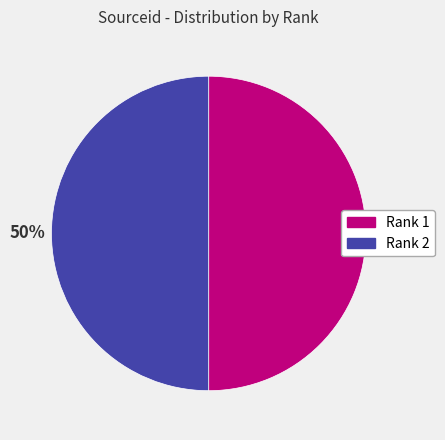

To the nearest percent, what portion does Rank 1 represent?

50%